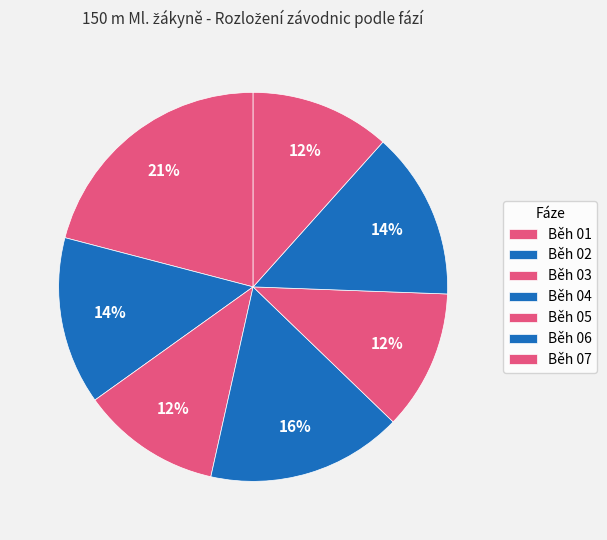

What is the total percentage of Běh 04 and Běh 07?

27.9%